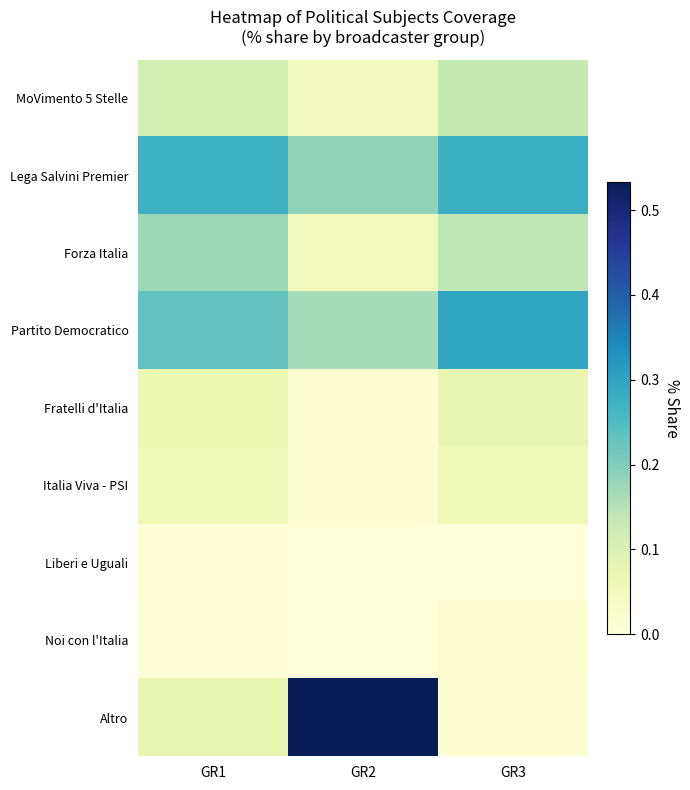

Reading left to right, transcribe all the data shown in this chart.

MoVimento 5 Stelle: GR1=0.1	GR2=0.0	GR3=0.1
Lega Salvini Premier: GR1=0.3	GR2=0.2	GR3=0.3
Forza Italia: GR1=0.2	GR2=0.0	GR3=0.1
Partito Democratico: GR1=0.2	GR2=0.2	GR3=0.3
Fratelli d'Italia: GR1=0.1	GR2=0.0	GR3=0.1
Italia Viva - PSI: GR1=0.1	GR2=0.0	GR3=0.1
Liberi e Uguali: GR1=0.0	GR2=0.0	GR3=0.0
Noi con l'Italia: GR1=0.0	GR2=0.0	GR3=0.0
Altro: GR1=0.1	GR2=0.5	GR3=0.0